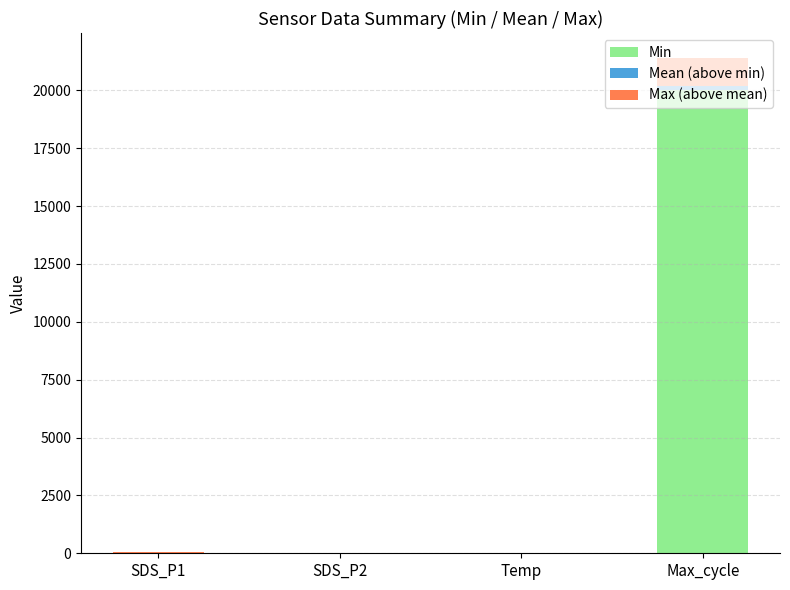

At which label does Min reach its peak?

Max_cycle